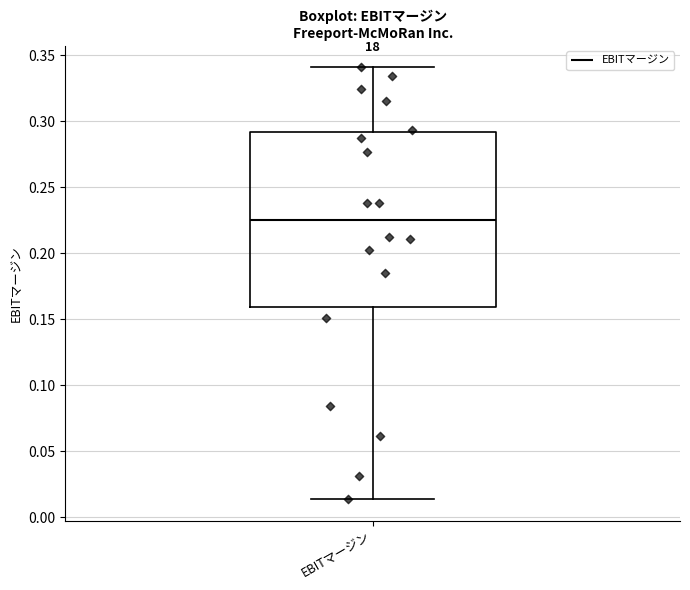

Read this box plot against the y-axis: the position of the median line, the range covered by the box, and the ends of both whiskers. The values are not printed on the chart, so give them approximately, as read against the axis.

median 0.225, box 0.160 to 0.290, whiskers 0.015 to 0.340